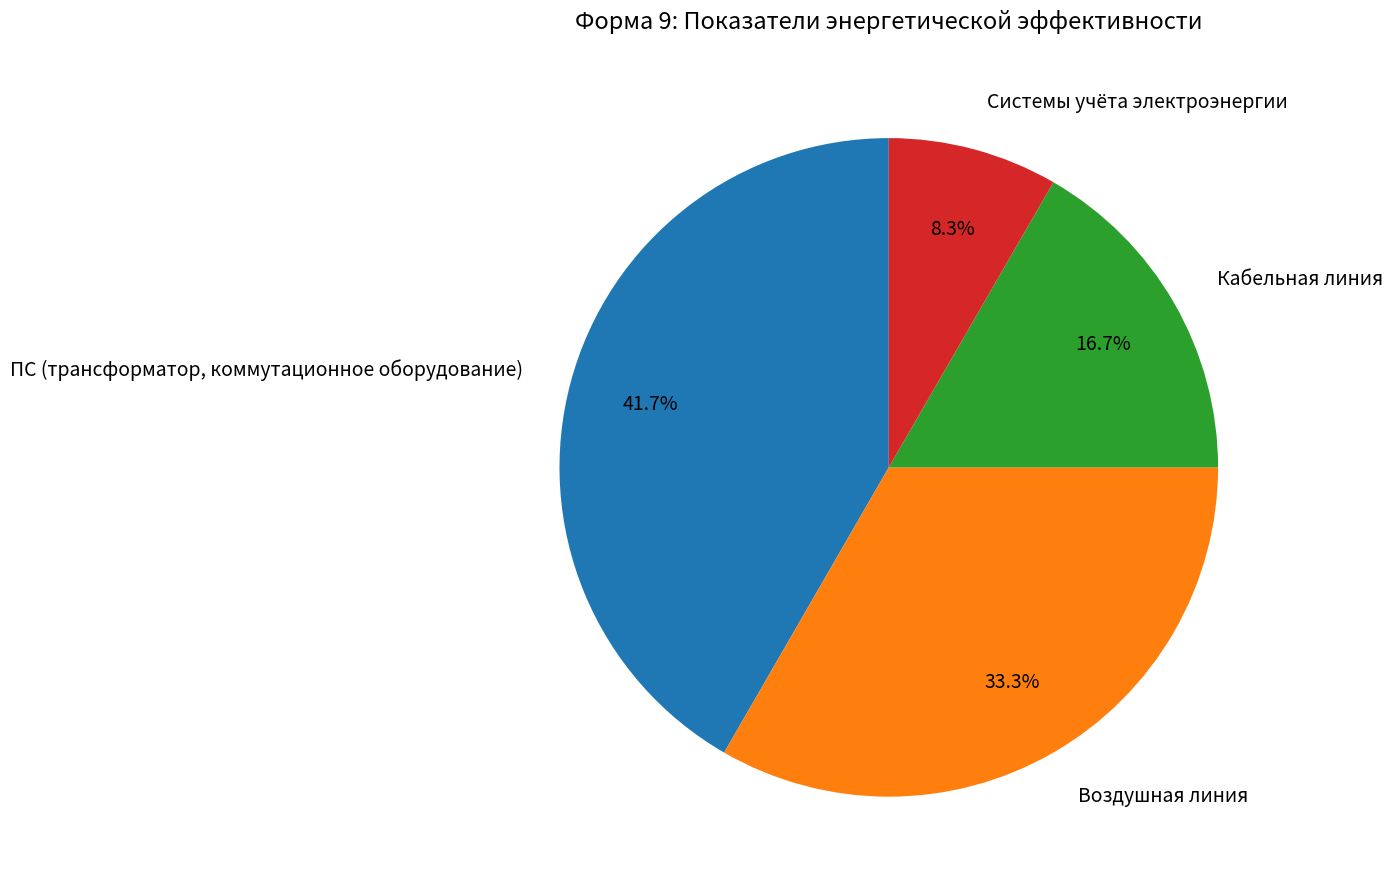

Between Системы учёта электроэнергии and ПС (трансформатор, коммутационное оборудование), which is larger?

ПС (трансформатор, коммутационное оборудование)